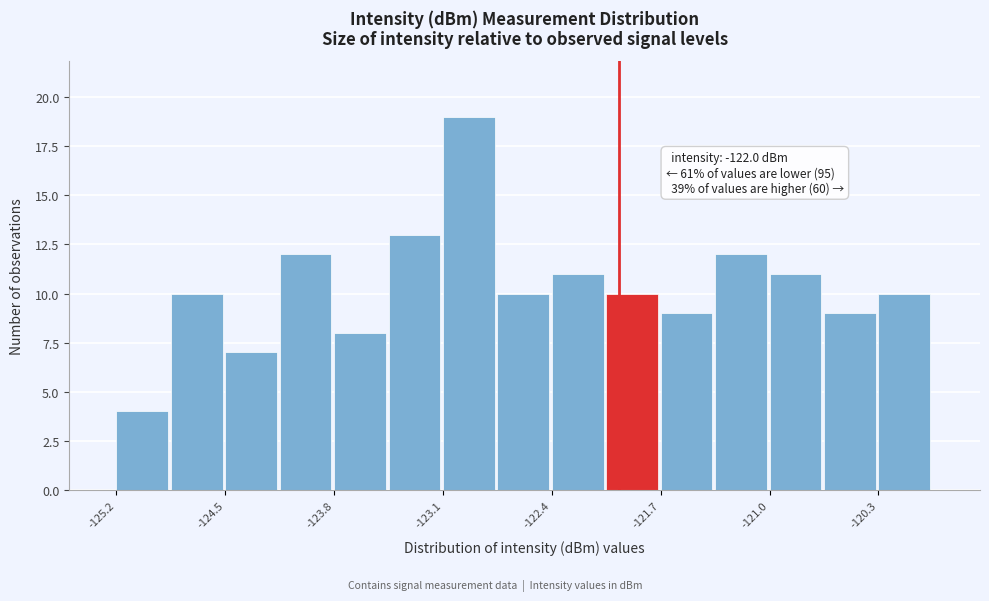

Read against the x-axis, roughly where is the centre of the tallest bar?

-123.0